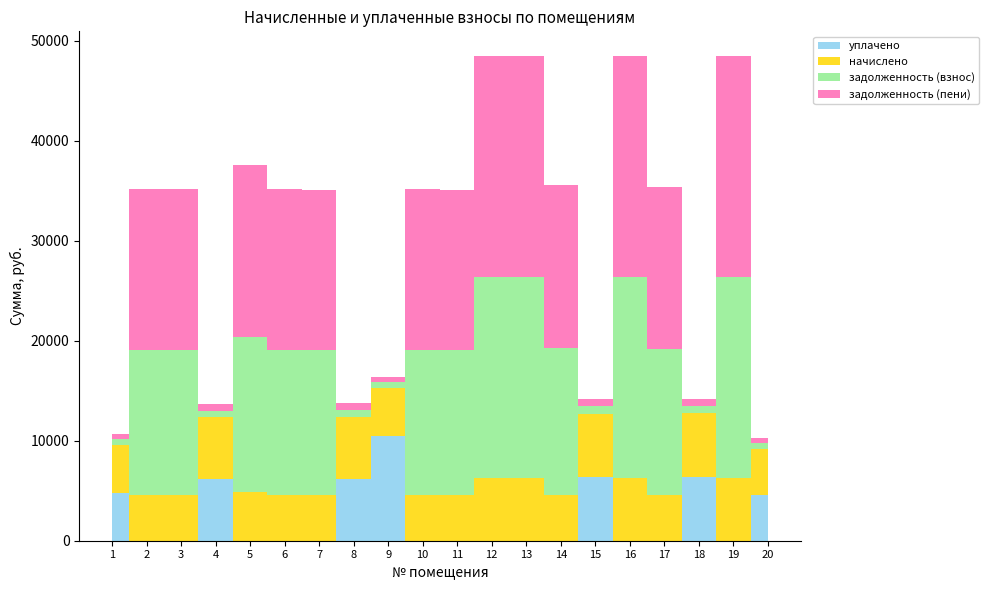

Reading right to left, transcribe all the data shown in this chart.

задолженность (взнос): 20=513.0	19=20051.4	18=709.0	17=14605.8	16=20051.4	15=707.9	14=14694.0	13=20042.6	12=20051.4	11=14502.9	10=14517.7	9=536.6	8=690.5	7=14488.3	6=14517.7	5=15516.9	4=686.4	3=14517.7	2=14517.7	1=535.6
задолженность (пени): 20=513.0	19=22151.5	18=709.0	17=16135.6	16=22151.5	15=707.9	14=16233.0	13=22141.8	12=22151.5	11=16021.9	10=16038.2	9=536.6	8=690.5	7=16005.8	6=16038.2	5=17142.1	4=686.4	3=16038.2	2=16038.2	1=535.6
начислено: 20=4617.0	19=6300.4	18=6380.7	17=4589.3	16=6300.4	15=6371.5	14=4617.0	13=6297.6	12=6300.4	11=4557.0	10=4561.6	9=4829.4	8=6214.5	7=4552.4	6=4561.6	5=4875.6	4=6177.5	3=4561.6	2=4561.6	1=4820.1
уплачено: 20=4597.5	19=0.0	18=6353.8	17=0.0	16=0.0	15=6344.6	14=0.0	13=0.0	12=0.0	11=0.0	10=0.0	9=10487.2	8=6188.2	7=0.0	6=0.0	5=0.0	4=6151.4	3=0.0	2=0.0	1=4799.8